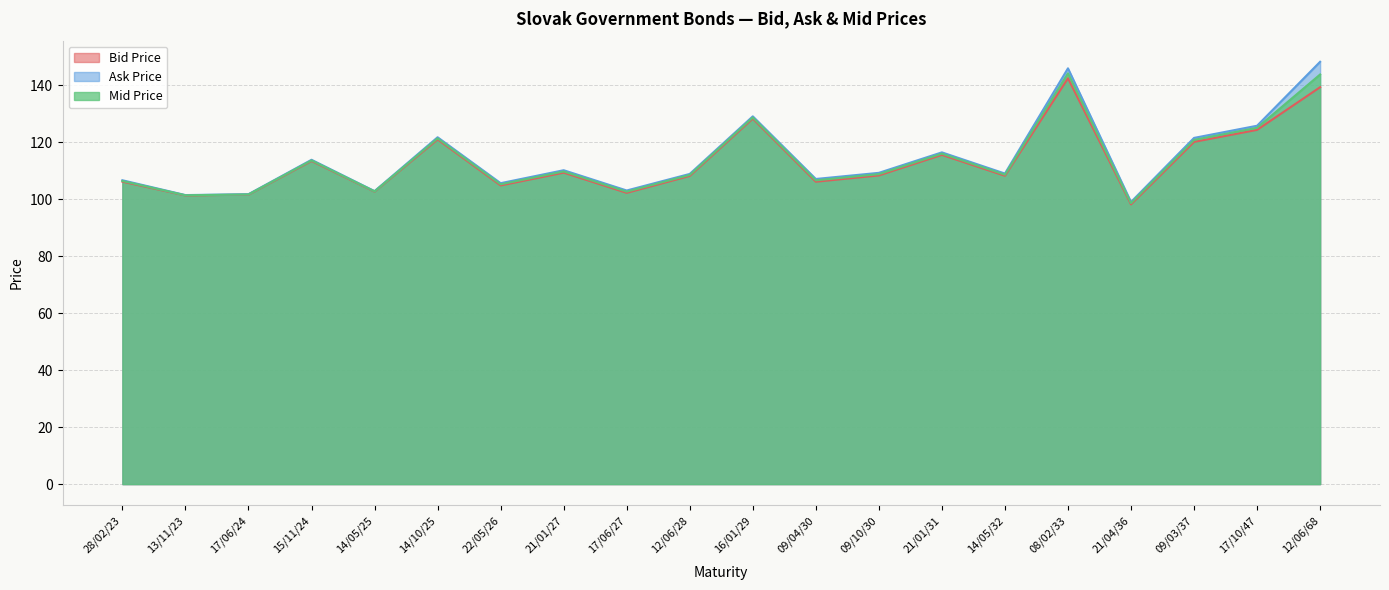

How many lines are shown in the chart?

3